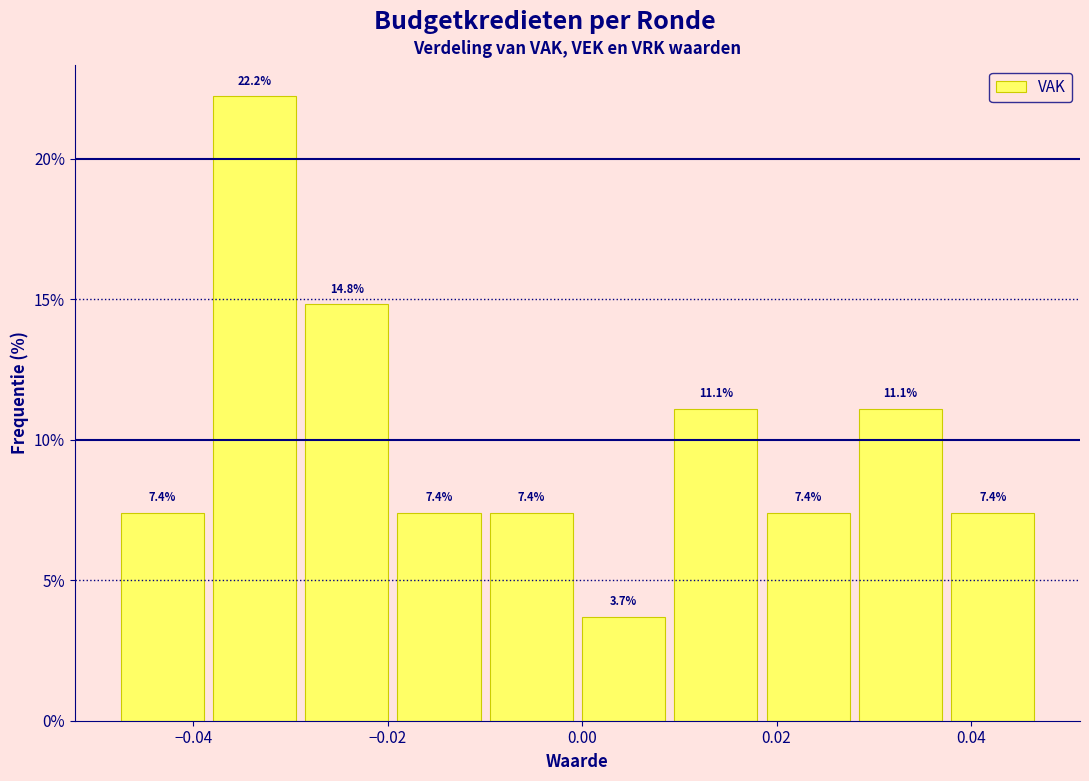

Reading left to right, list every bar in this chart as the range it spans on the x-axis followed by its height. The bar edges are not printed on the chart, so give them approximately, as read against the axis.

-0.048 to -0.038: 7.4
-0.038 to -0.028: 22.2
-0.028 to -0.020: 14.8
-0.020 to -0.010: 7.4
-0.010 to 0.000: 7.4
0.000 to 0.010: 3.7
0.010 to 0.018: 11.1
0.018 to 0.028: 7.4
0.028 to 0.038: 11.1
0.038 to 0.046: 7.4